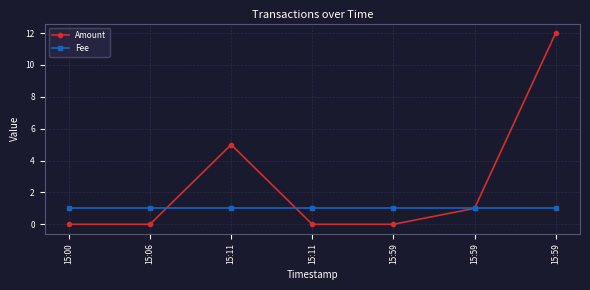

Count the number of categories in the chart.

7